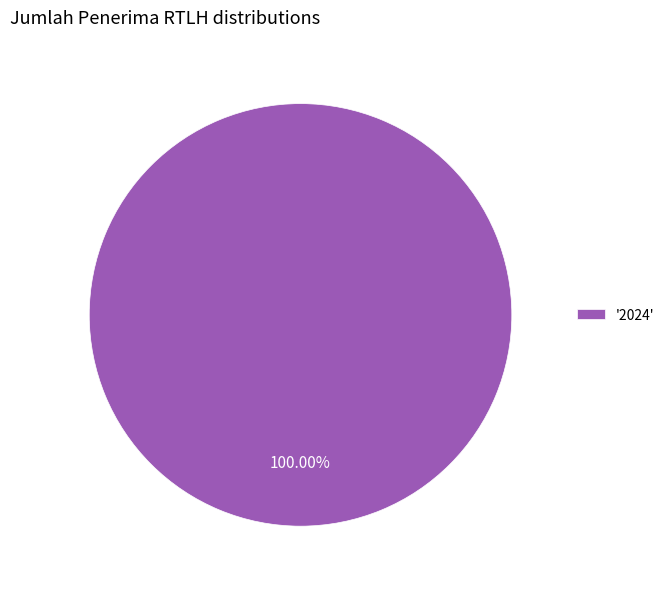

Is there a majority slice in this chart?

Yes